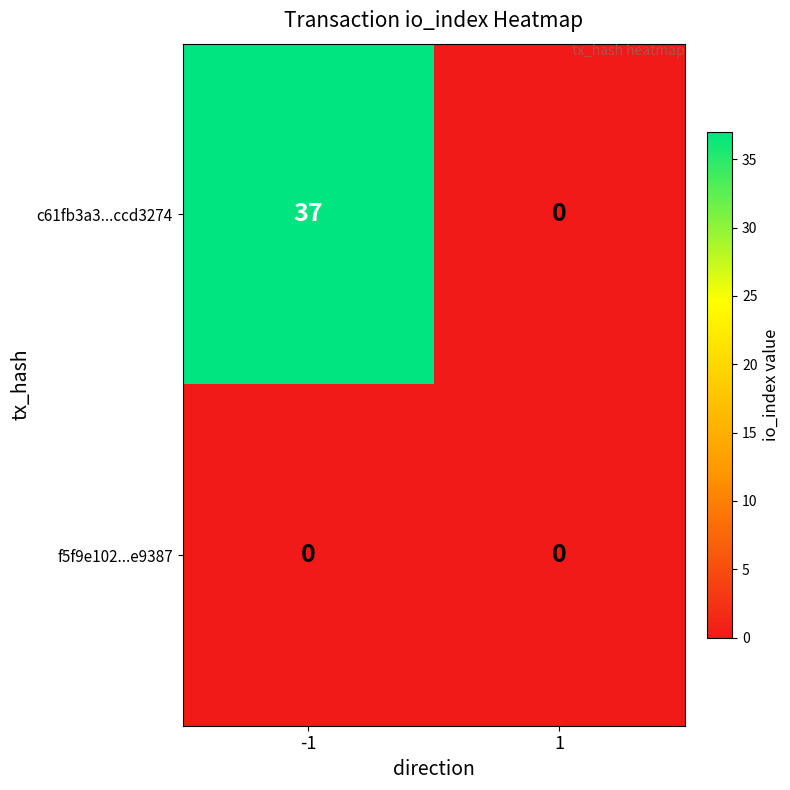

At how many categories does at least one series exceed 32?

1